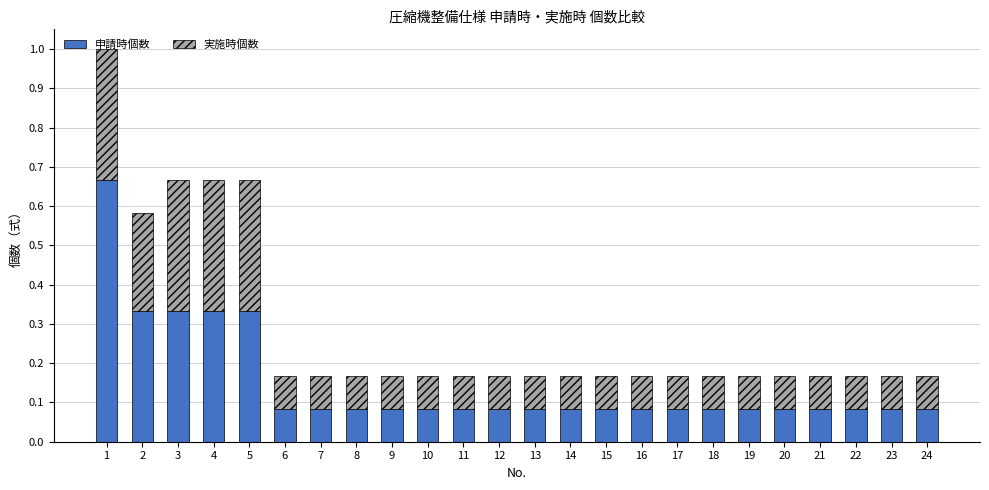

What is the difference between the 申請時個数 values at 1 and 22?

0.6